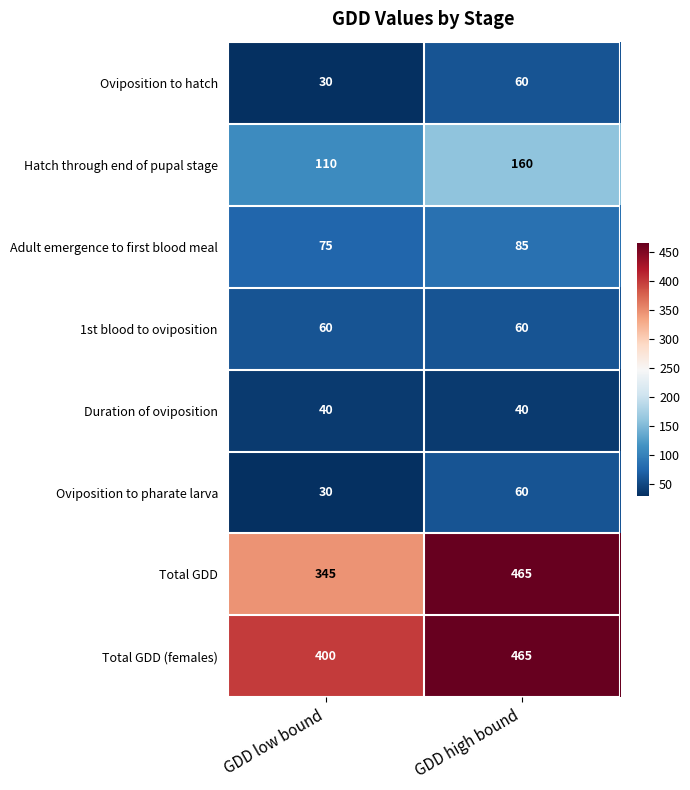

Reading left to right, transcribe all the data shown in this chart.

Oviposition to hatch: 30	60
Hatch through end of pupal stage: 110	160
Adult emergence to first blood meal: 75	85
1st blood to oviposition: 60	60
Duration of oviposition: 40	40
Oviposition to pharate larva: 30	60
Total GDD: 345	465
Total GDD (females): 400	465